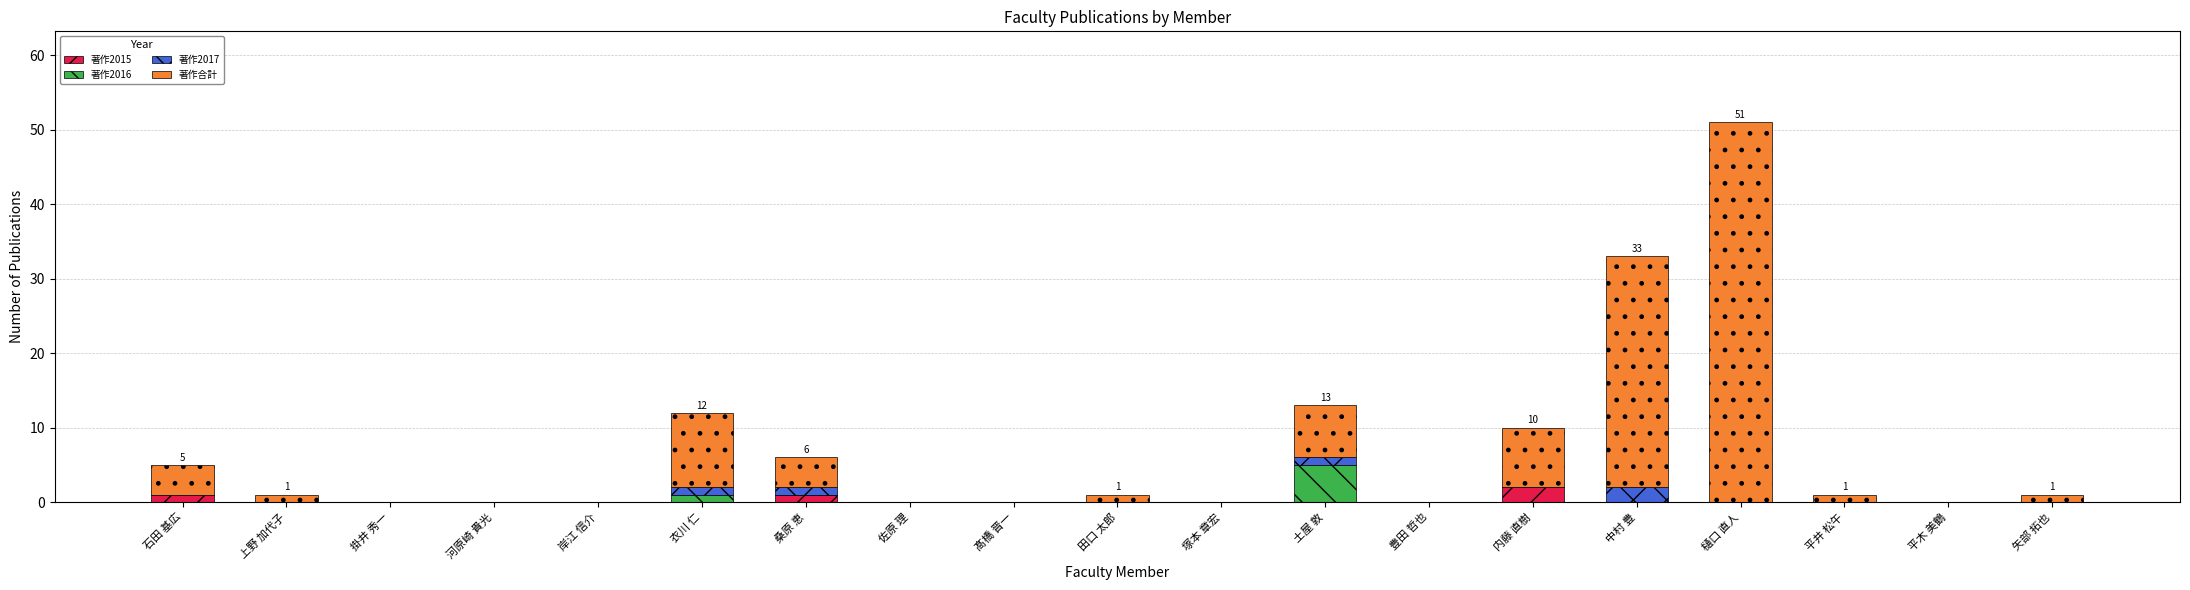

What is the total value across all series at 中村 豊?

33